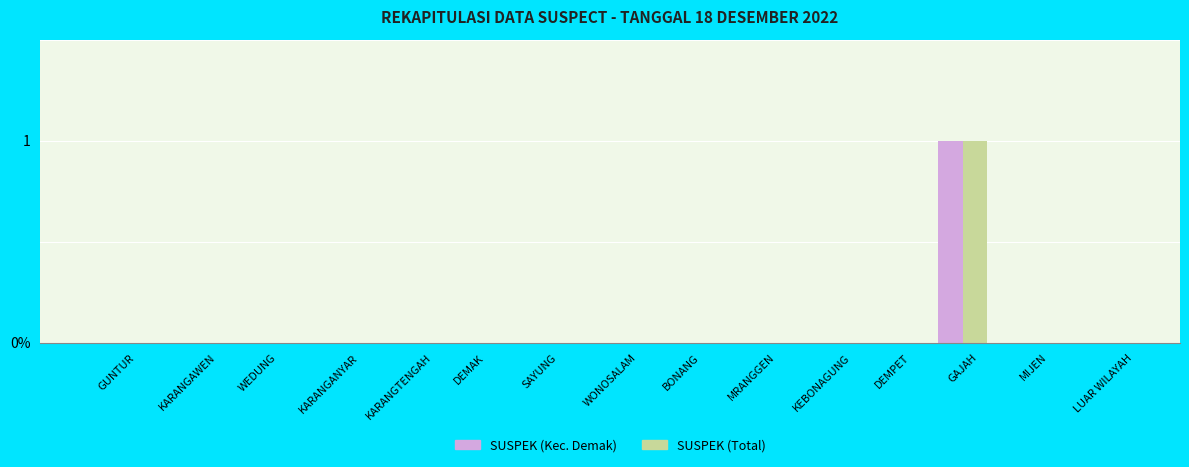

Rank the categories by SUSPEK (Kec. Demak) value from highest to lowest.

GAJAH, GUNTUR, KARANGAWEN, WEDUNG, KARANGANYAR, KARANGTENGAH, DEMAK, SAYUNG, WONOSALAM, BONANG, MRANGGEN, KEBONAGUNG, DEMPET, MIJEN, LUAR WILAYAH